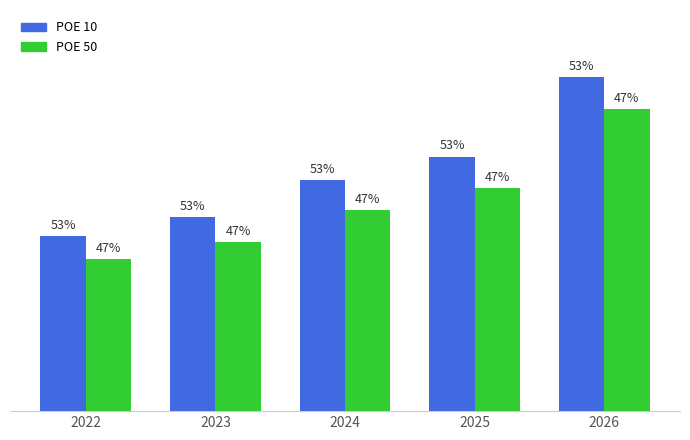

Which category has the highest value in the POE 10 series?

2026